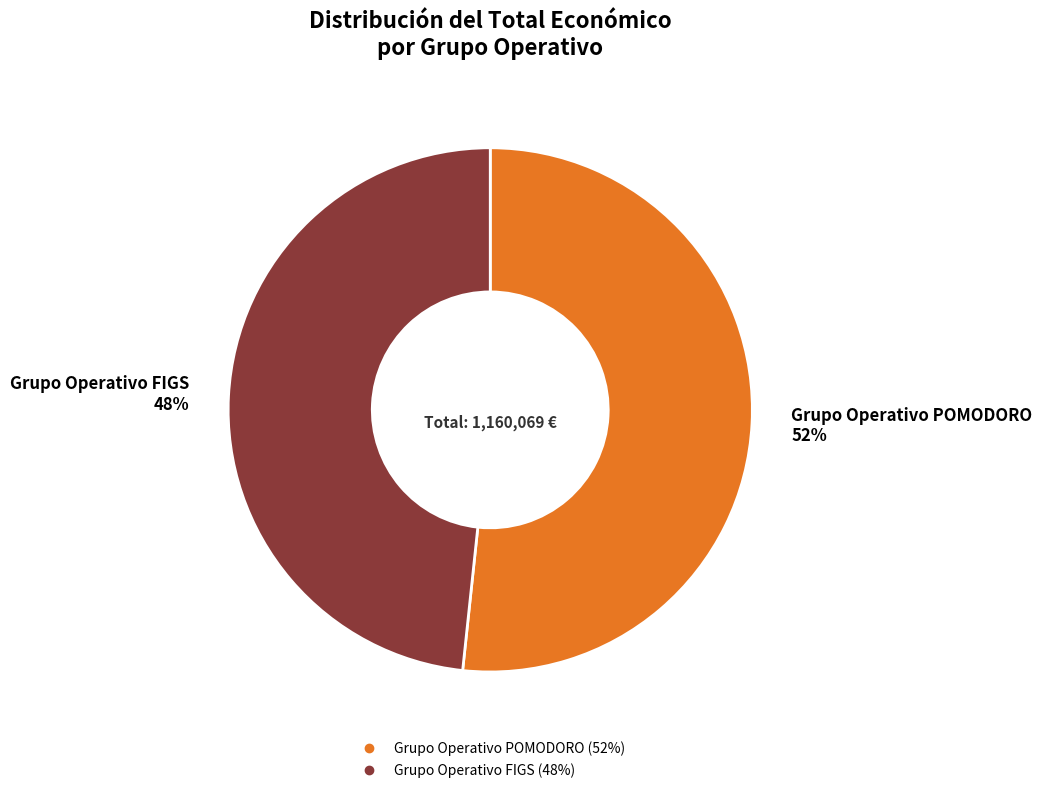

Count the number of slices in the pie.

2